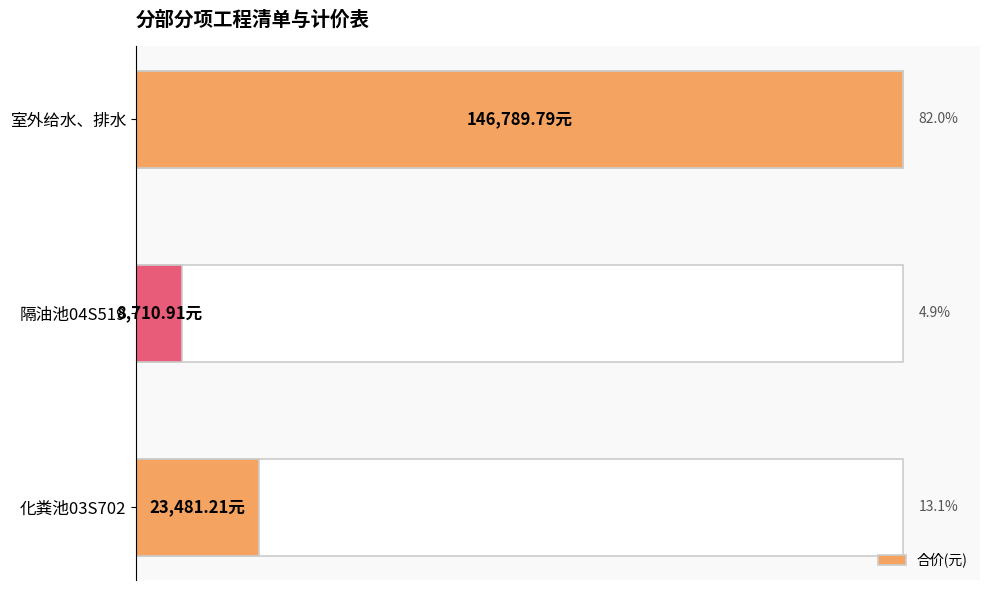

Which has a higher value, 室外给水、排水 or 化粪池03S702?

室外给水、排水